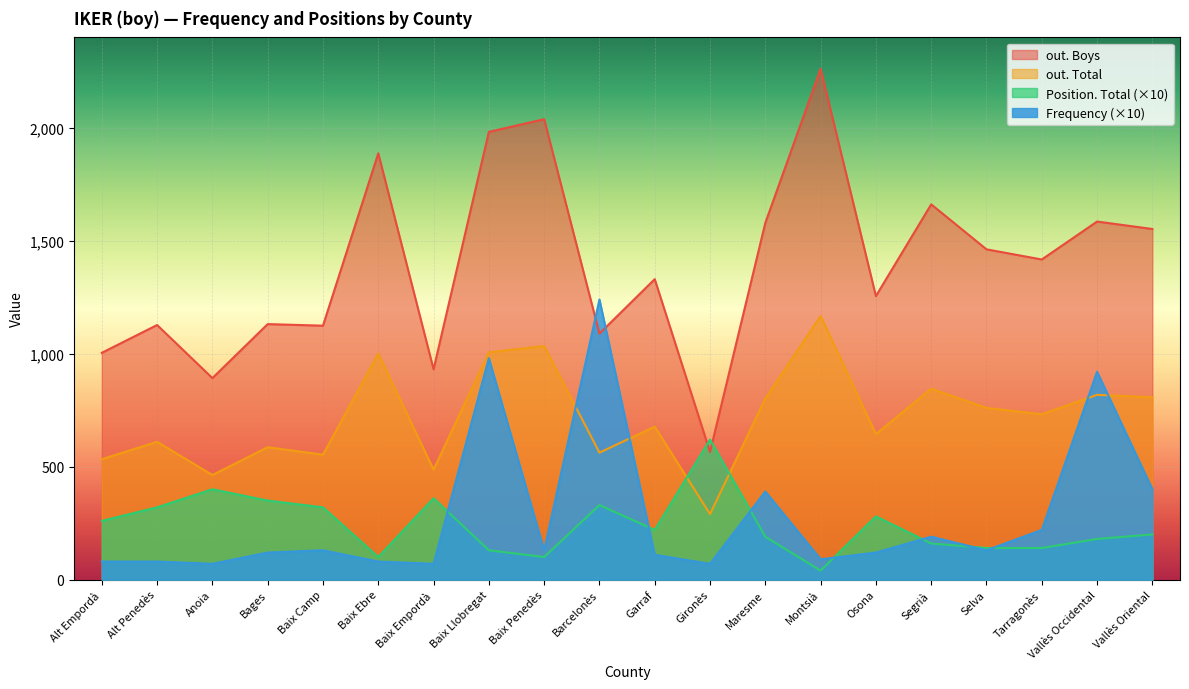

How many intersections are there between Frequency and Position. Total?

7